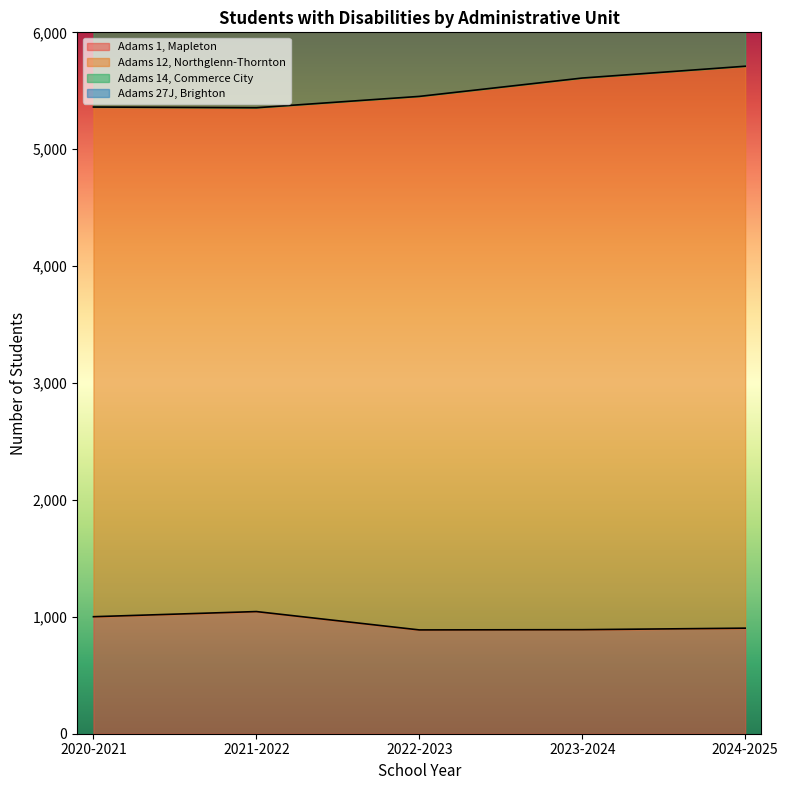

What is the label of the 1st point from the left?

2020-2021